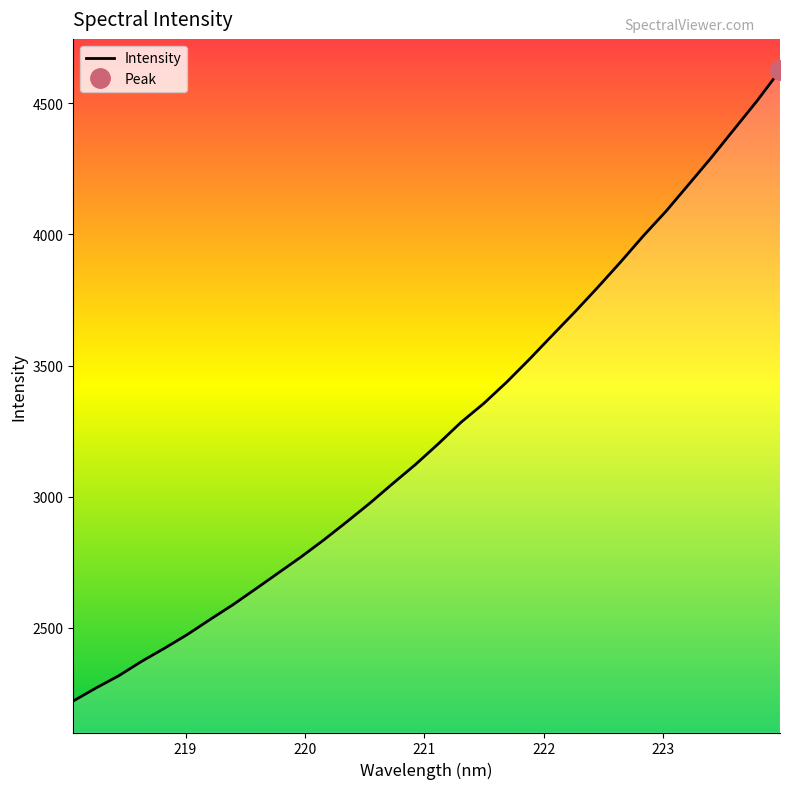

What is the minimum value for Intensity?

2221.6